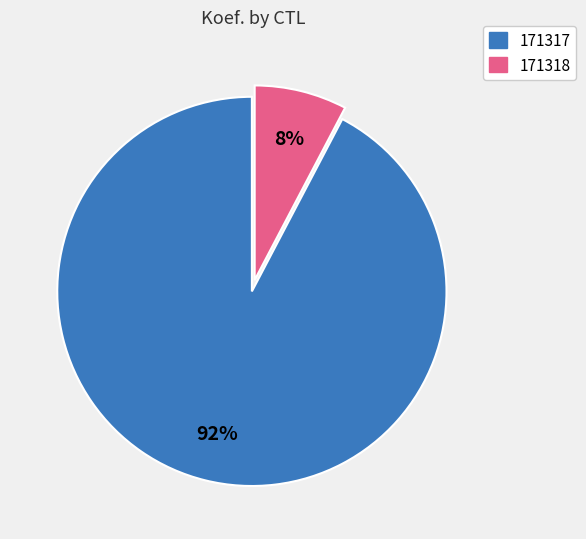

Do 171317 and 171318 together represent more than half of the pie?

Yes